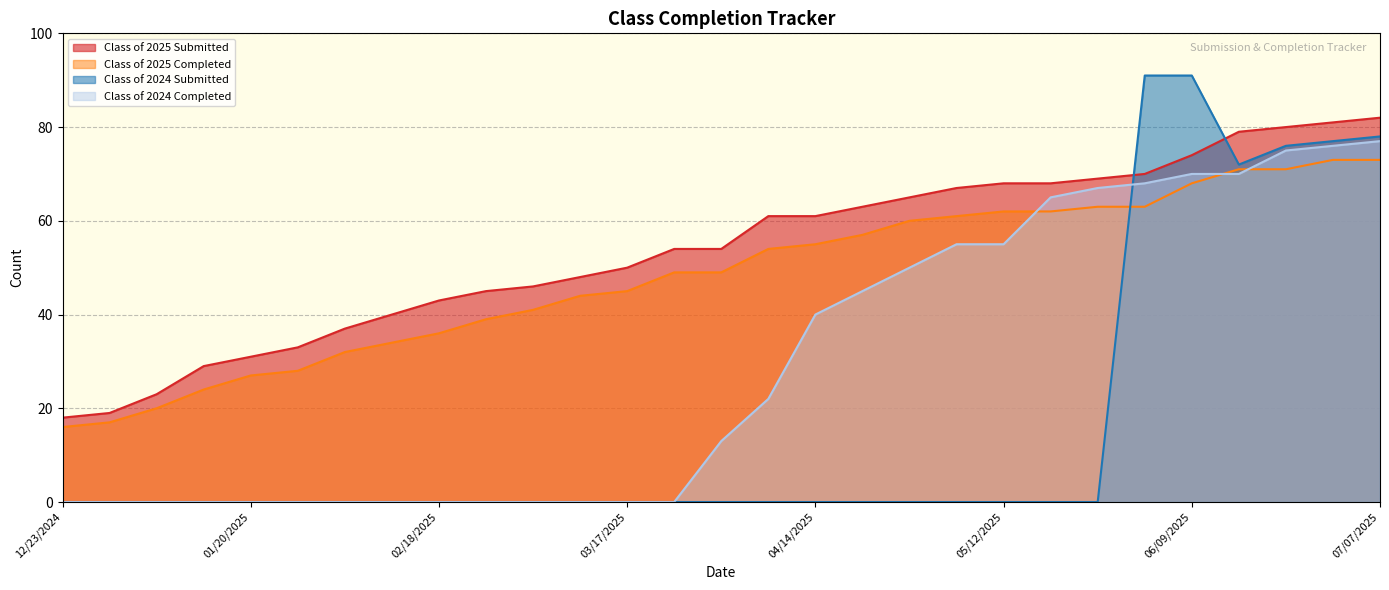

What is the difference between the maximum and minimum values in the Class of 2025 Submitted series?

64